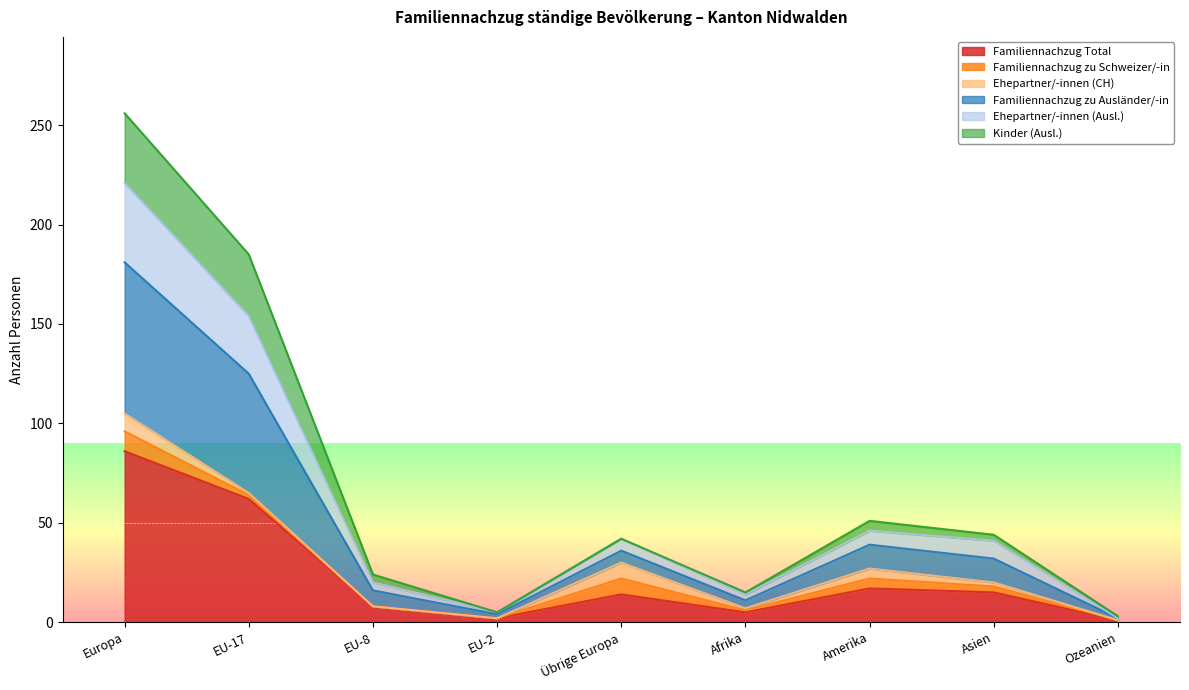

The Familiennachzug Total series shows 86 at Europa. True or false?

True